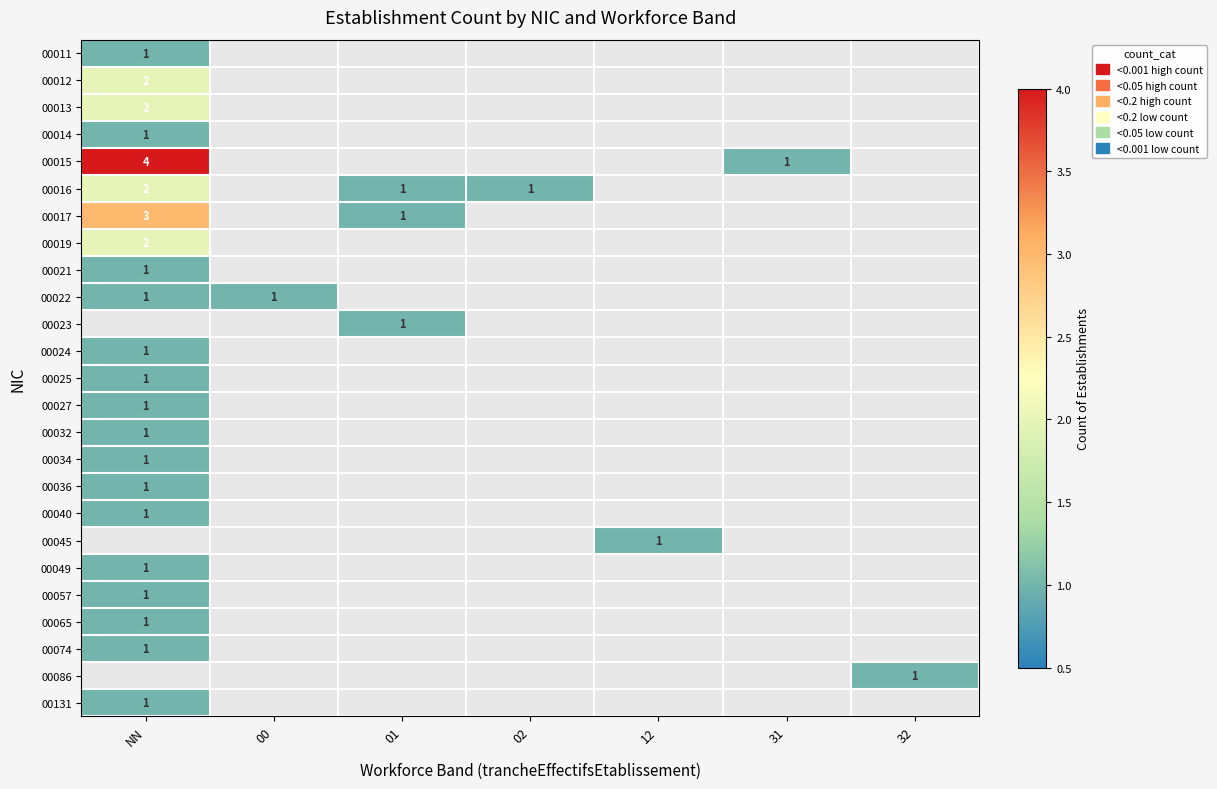

Between 00 and 31, which is larger?

31